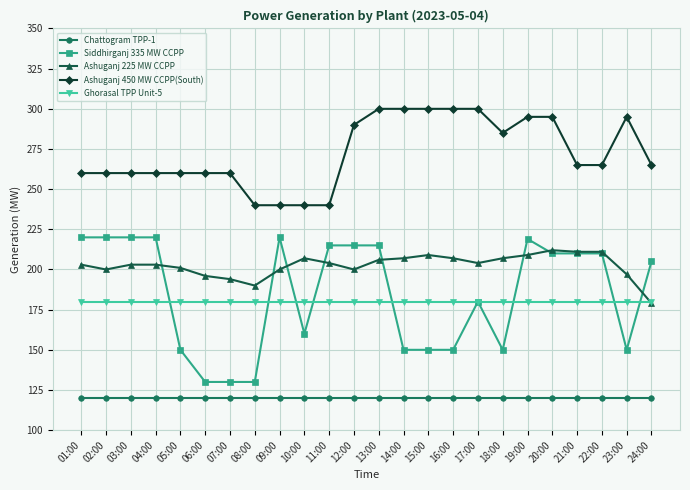

Count the number of categories in the chart.

24